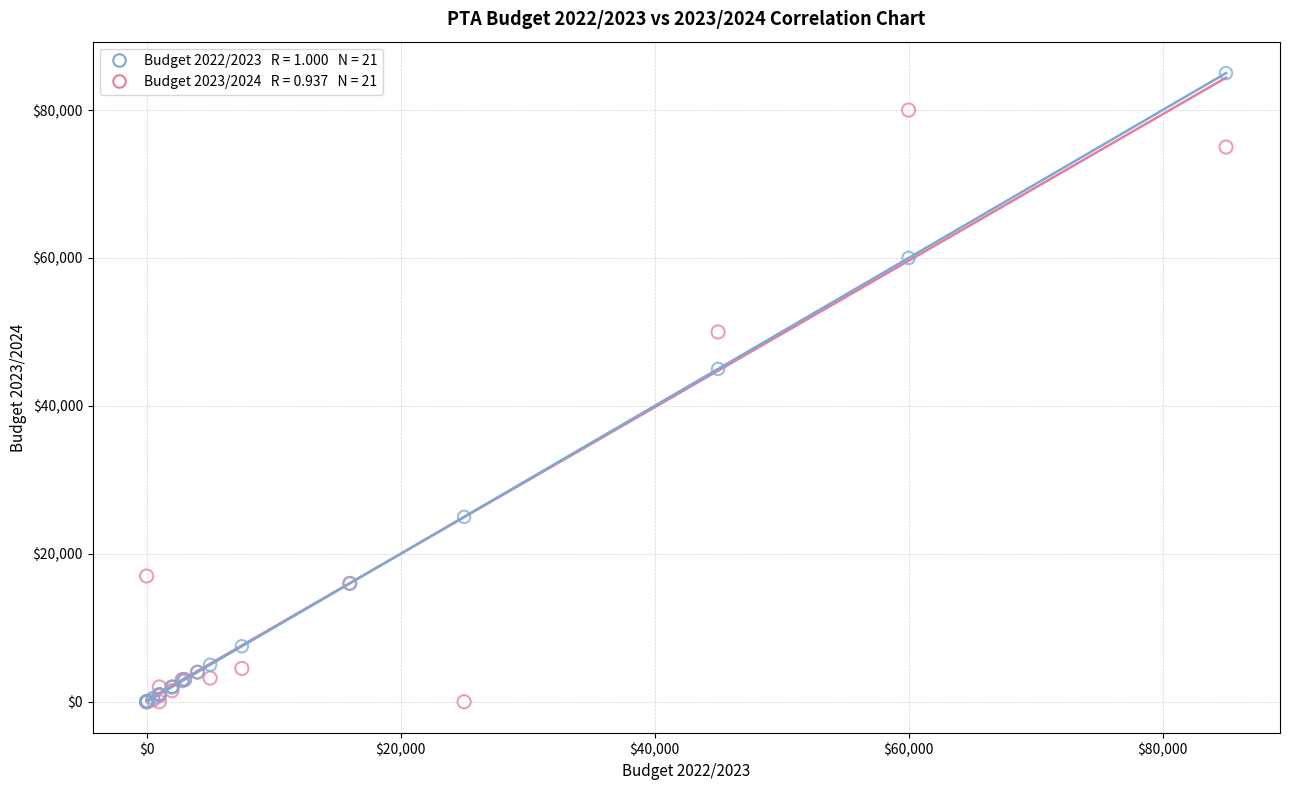

Across all series, what Y value is closest to 42500?

45000